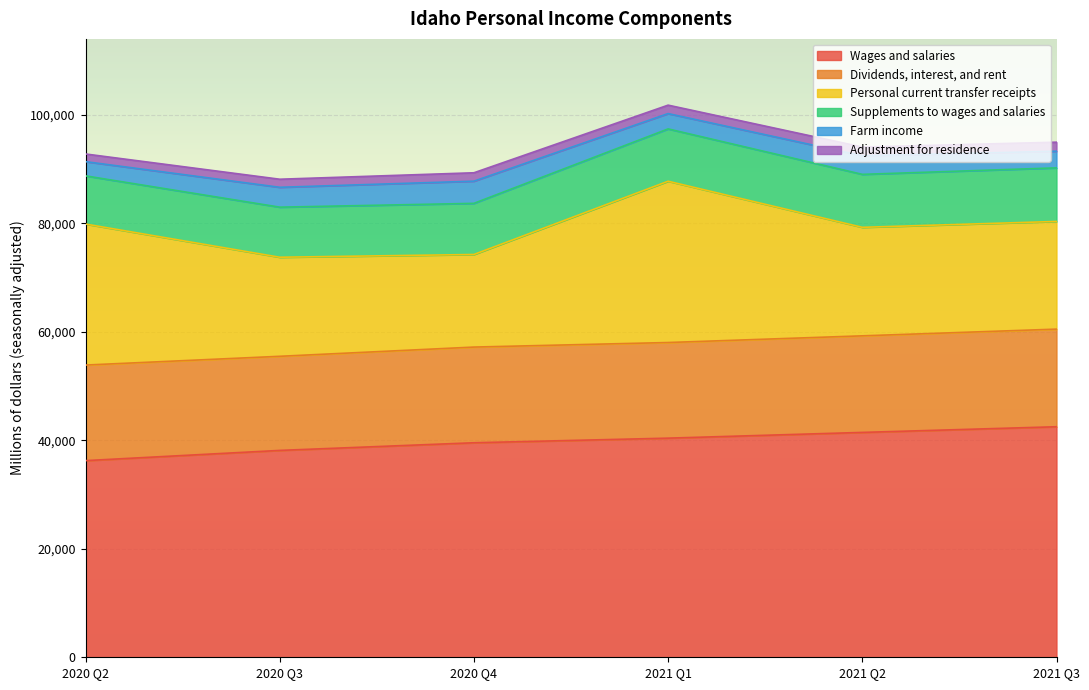

Rank the series by their maximum value, from highest to lowest.

Wages and salaries, Personal current transfer receipts, Dividends, interest, and rent, Supplements to wages and salaries, Farm income, Adjustment for residence